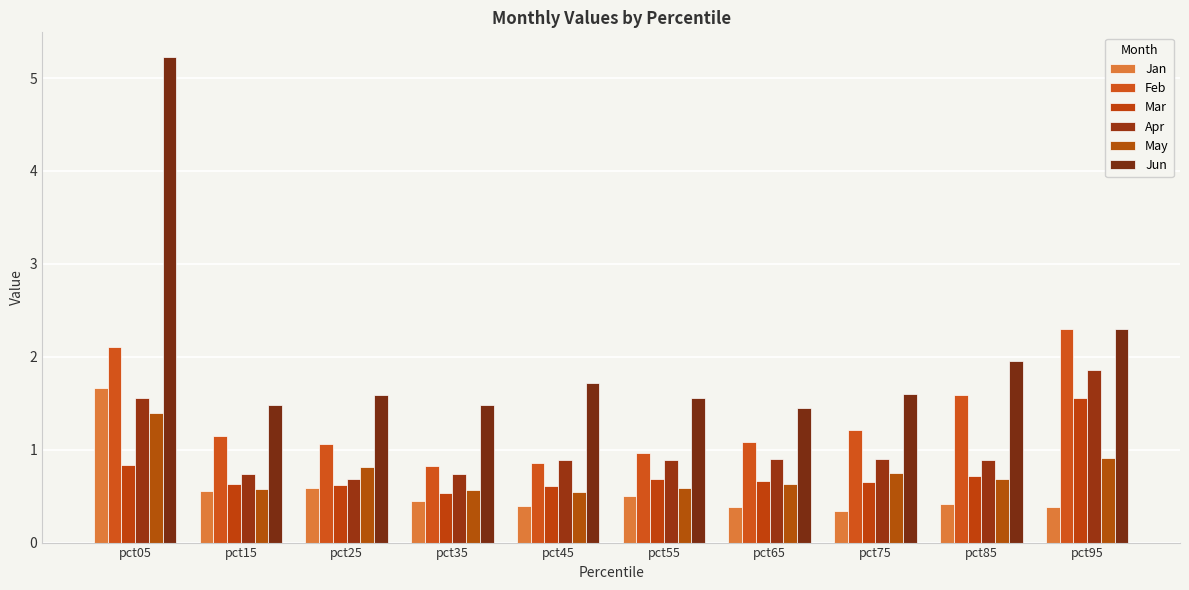

What is the minimum value for Jun?

1.5